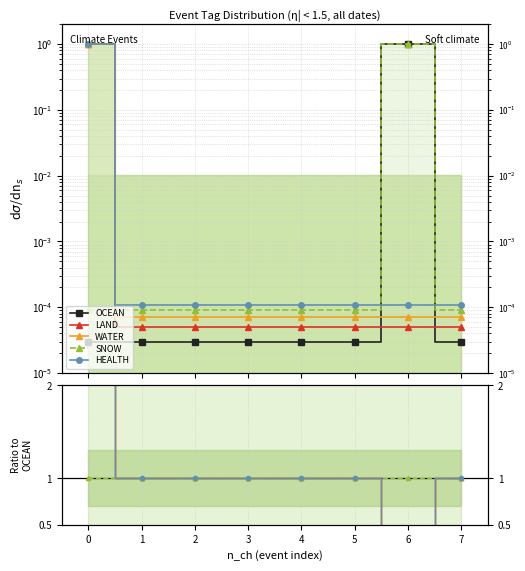

Rank the series at 4 from lowest to highest value.

OCEAN, LAND, WATER, SNOW, HEALTH